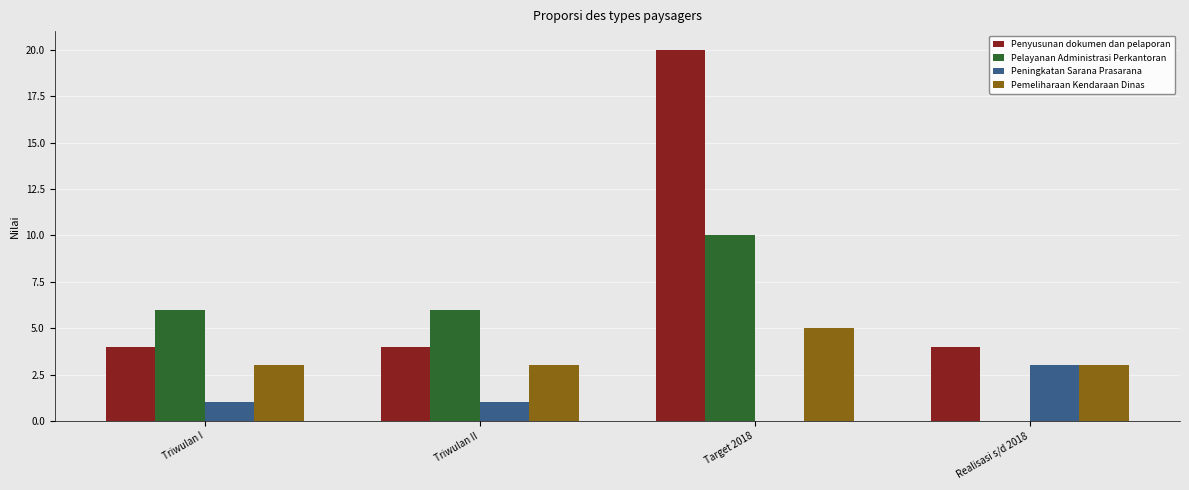

At which category is the sum across all series the highest?

Target 2018